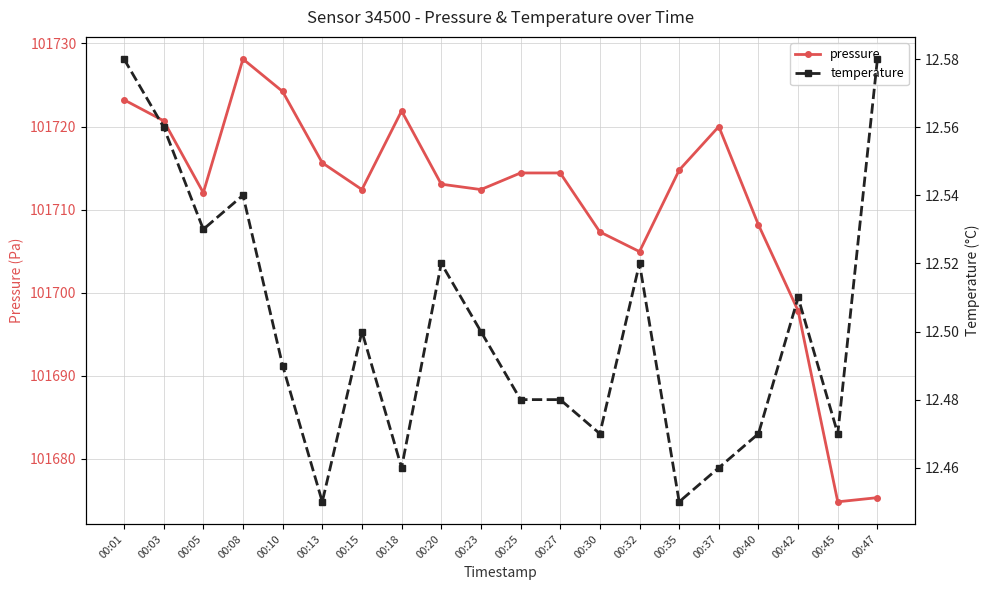

What is the value of the temperature point at the 10th from the left?

12.5